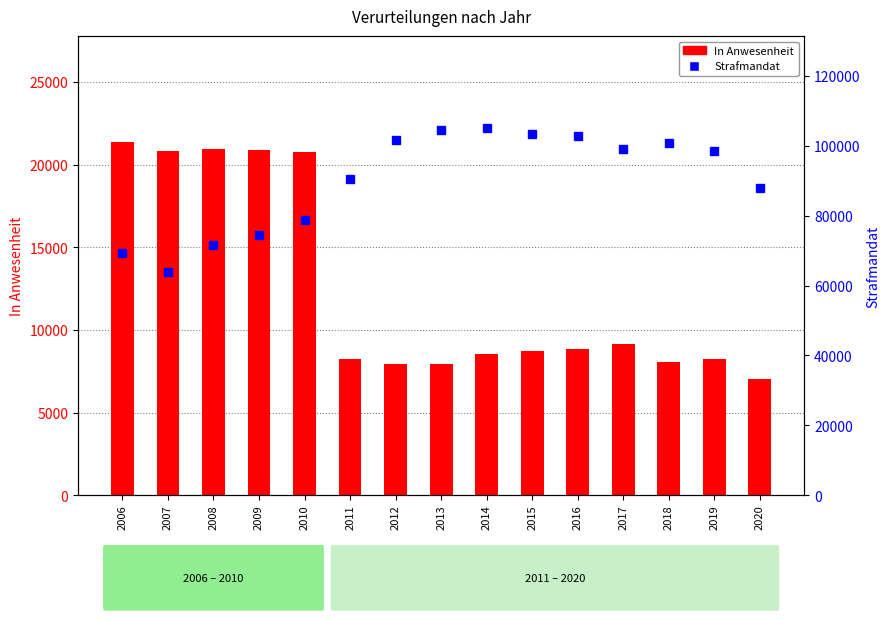

Which has a higher value, 2007 or 2020?

2007